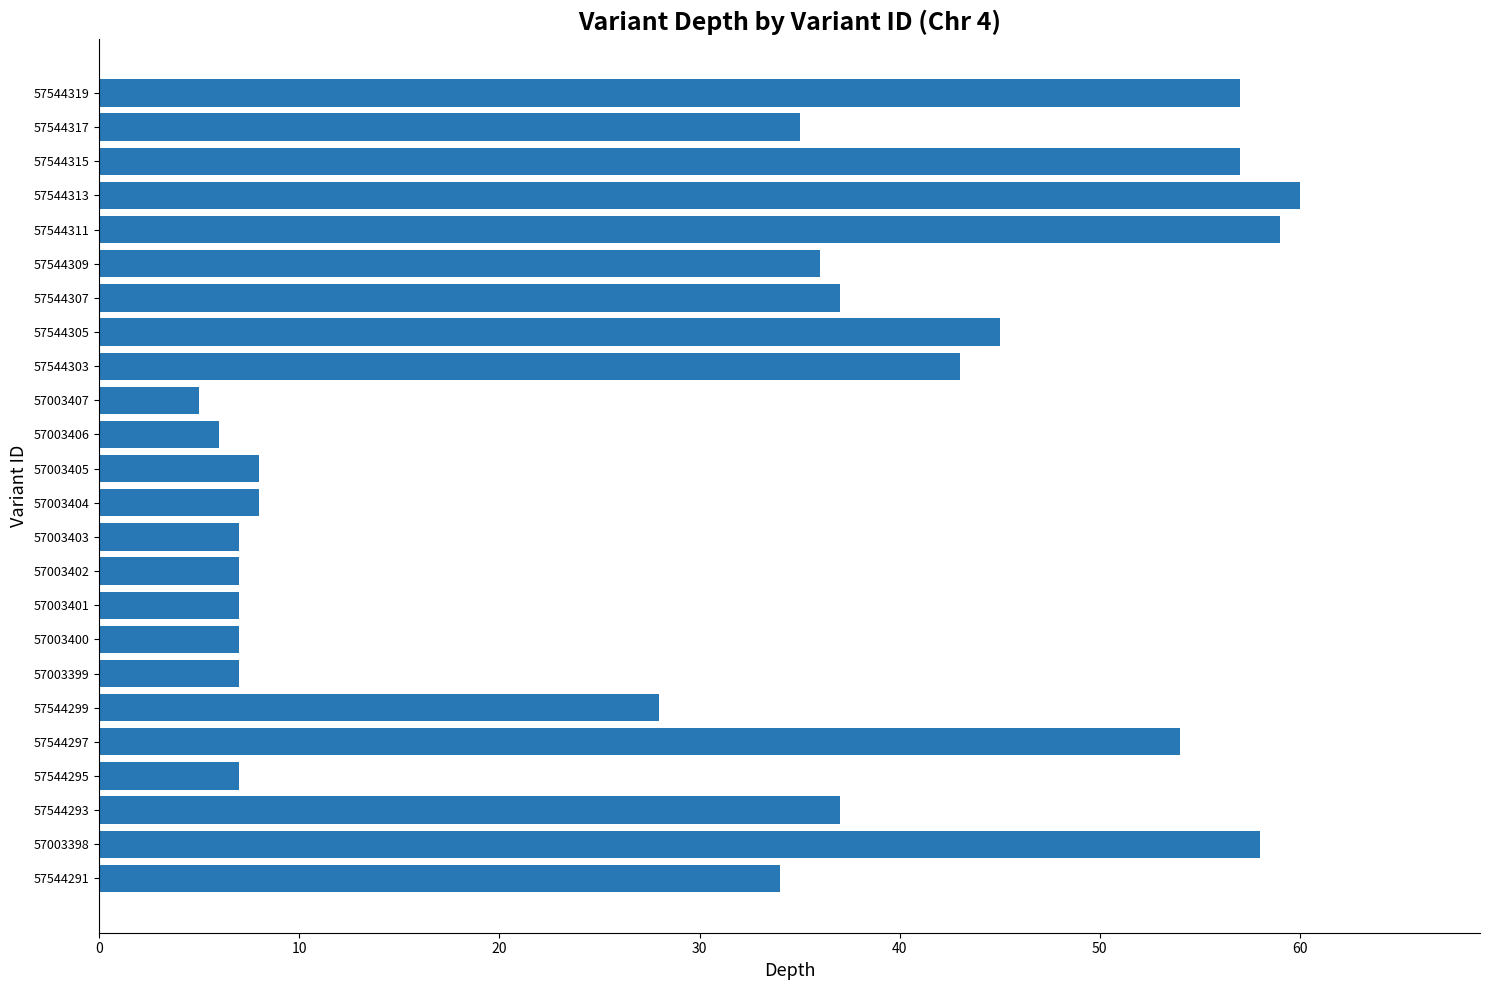

Reading top to bottom, extract all data points from this chart.

57	35	57	60	59	36	37	45	43	5	6	8	8	7	7	7	7	7	28	54	7	37	58	34